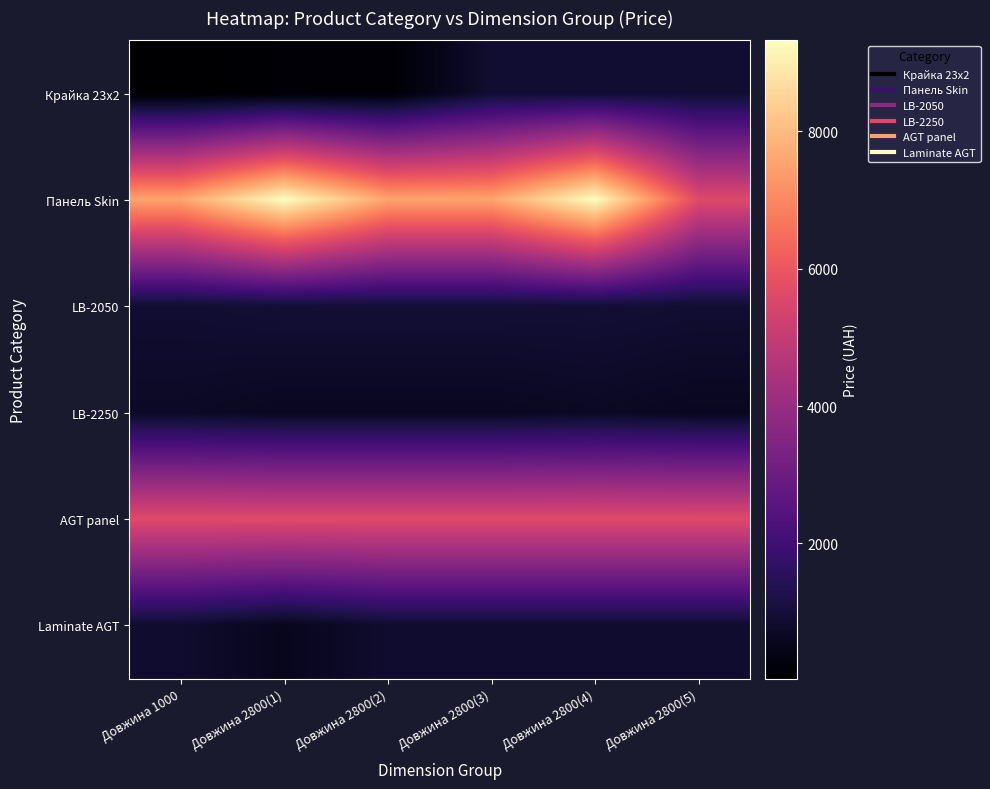

Which series has the largest total across all categories?

Панель Skin